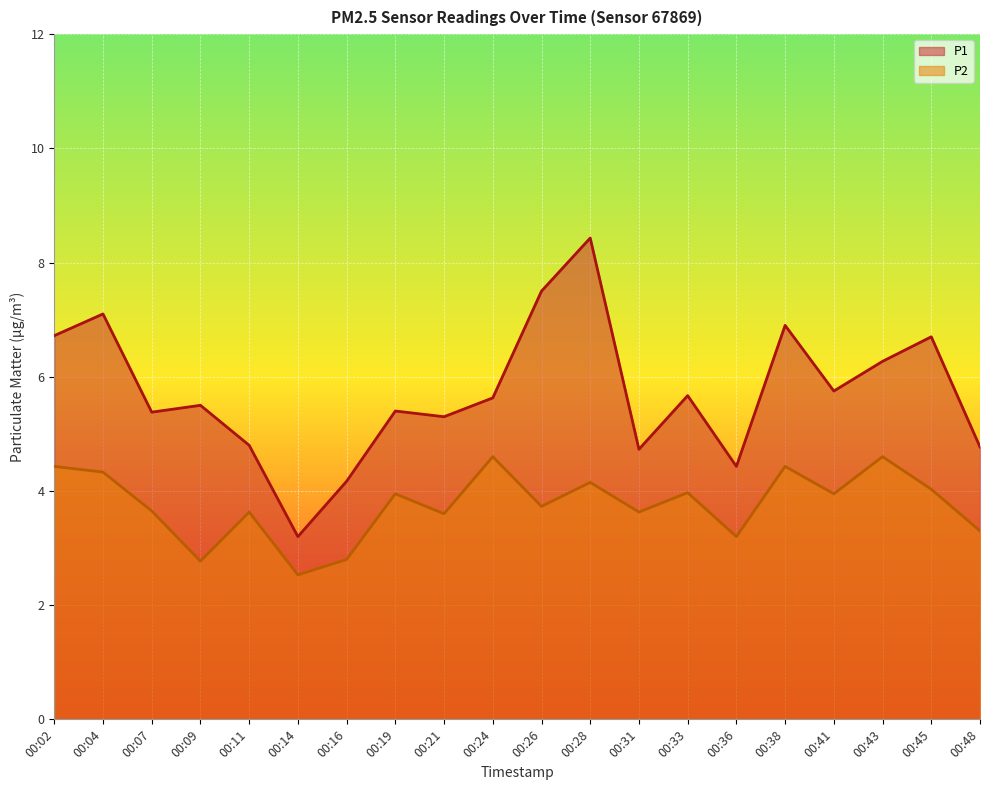

True or false: P1 has more than 0 interior local peaks.

True